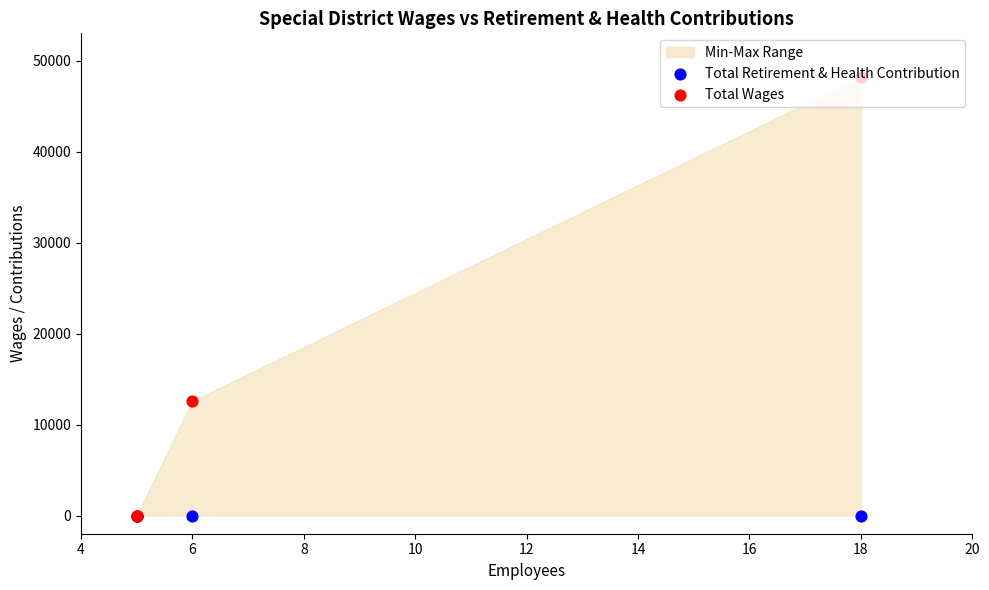

Is the value of Total Retirement & Health Contribution at 18 greater than the value of Total Wages at 18?

No